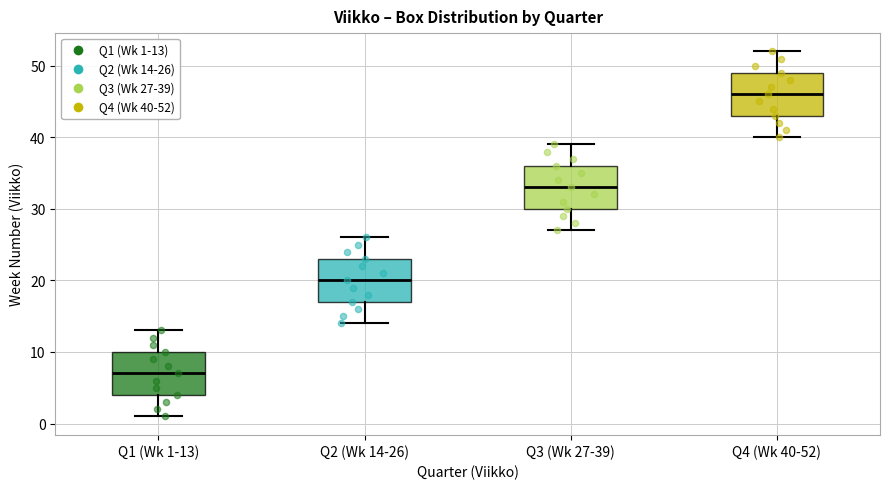

Reading left to right, read every box against the y-axis: the position of its median line, the range the box covers, and the ends of its whiskers. The values are not printed on the chart, so give them approximately, as read against the axis.

Q1 (Wk 1-13): median 7, box 4 to 10, whiskers 1 to 13
Q2 (Wk 14-26): median 20, box 17 to 23, whiskers 14 to 26
Q3 (Wk 27-39): median 33, box 30 to 36, whiskers 27 to 39
Q4 (Wk 40-52): median 46, box 43 to 49, whiskers 40 to 52